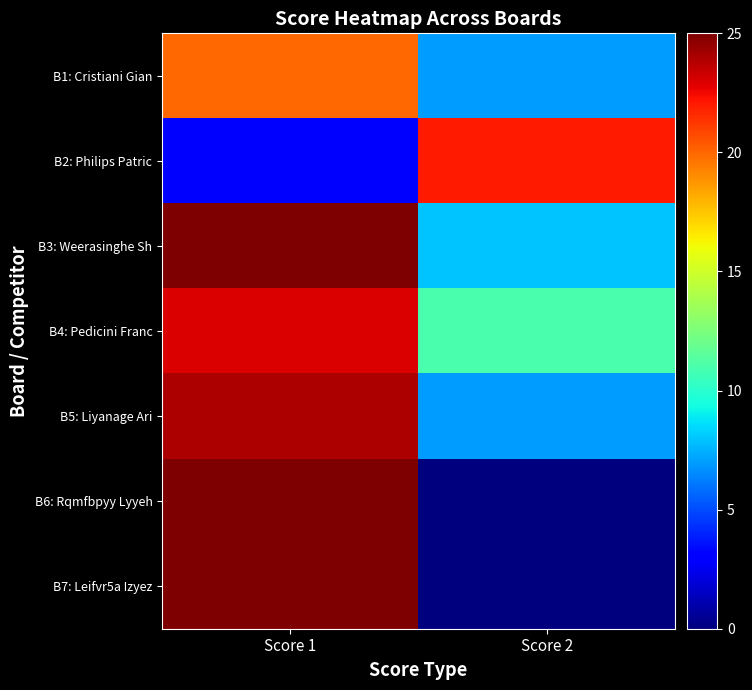

How many categories are shown in the chart?

2